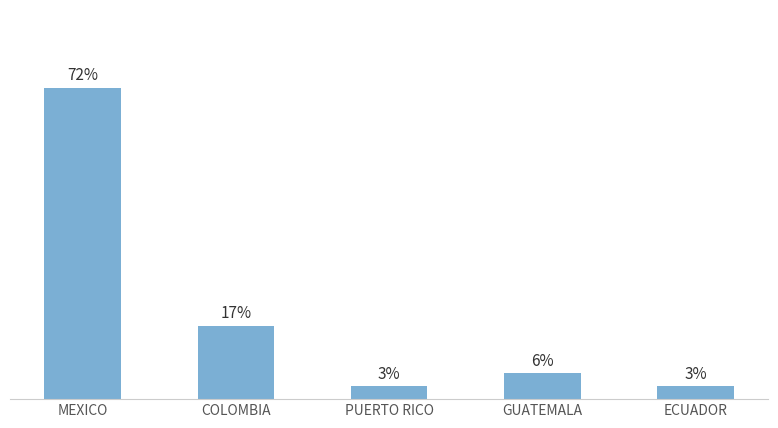

Does the chart contain any negative values?

No